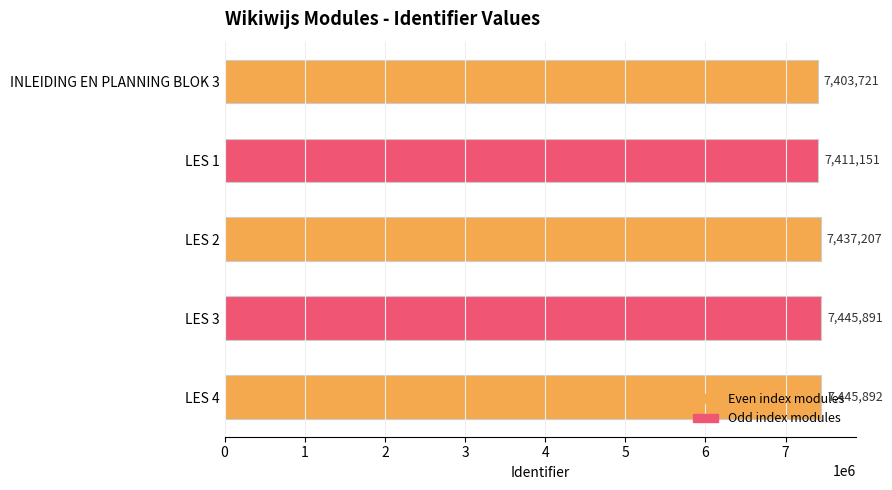

Count the number of data series in this chart.

1